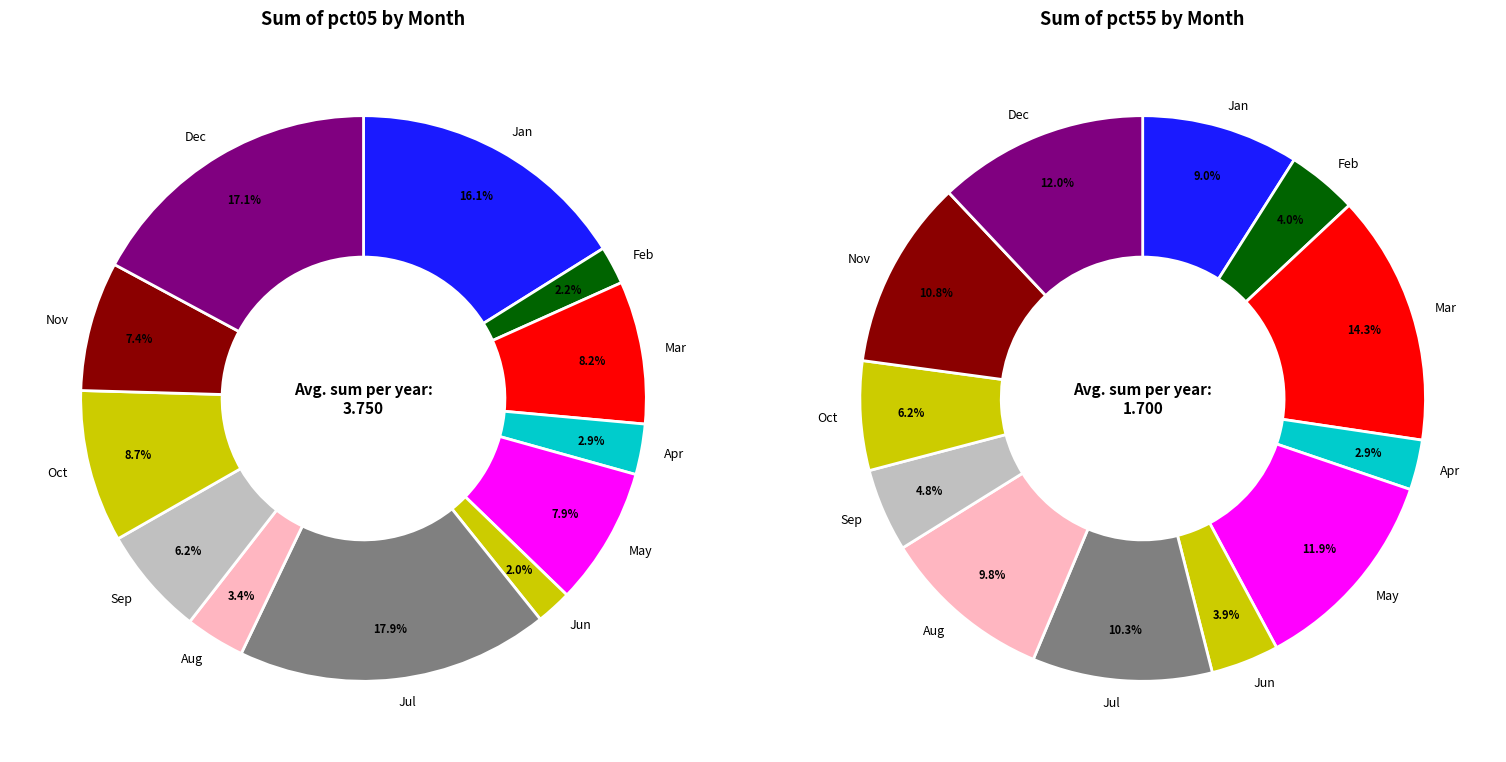

Is it true that Apr is 3% of the pie?

True